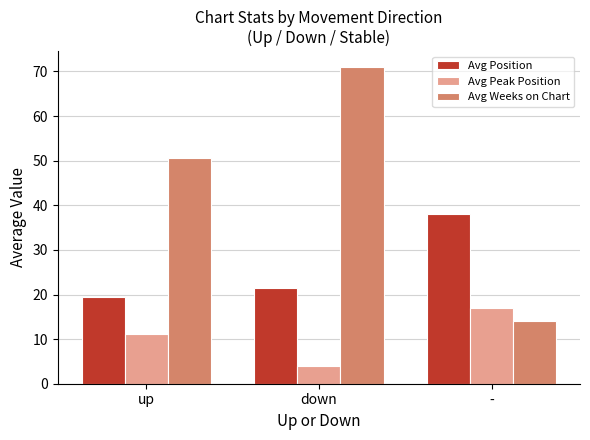

What is the label of the 2nd bar from the left?

down